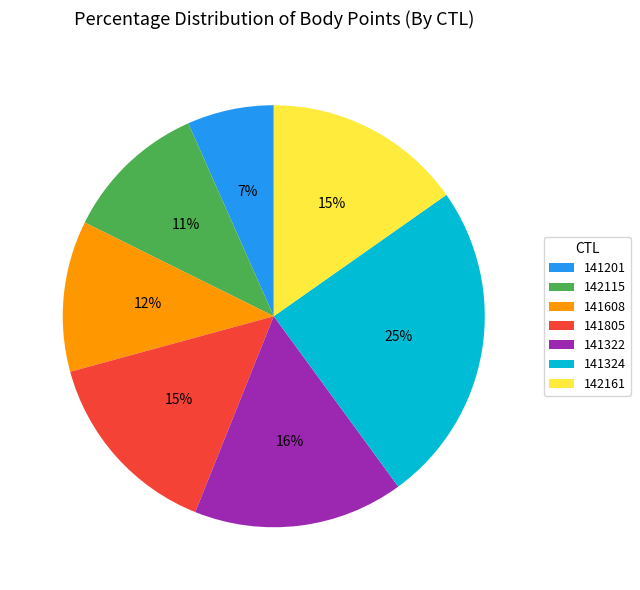

Between 142161 and 141322, which is larger?

141322